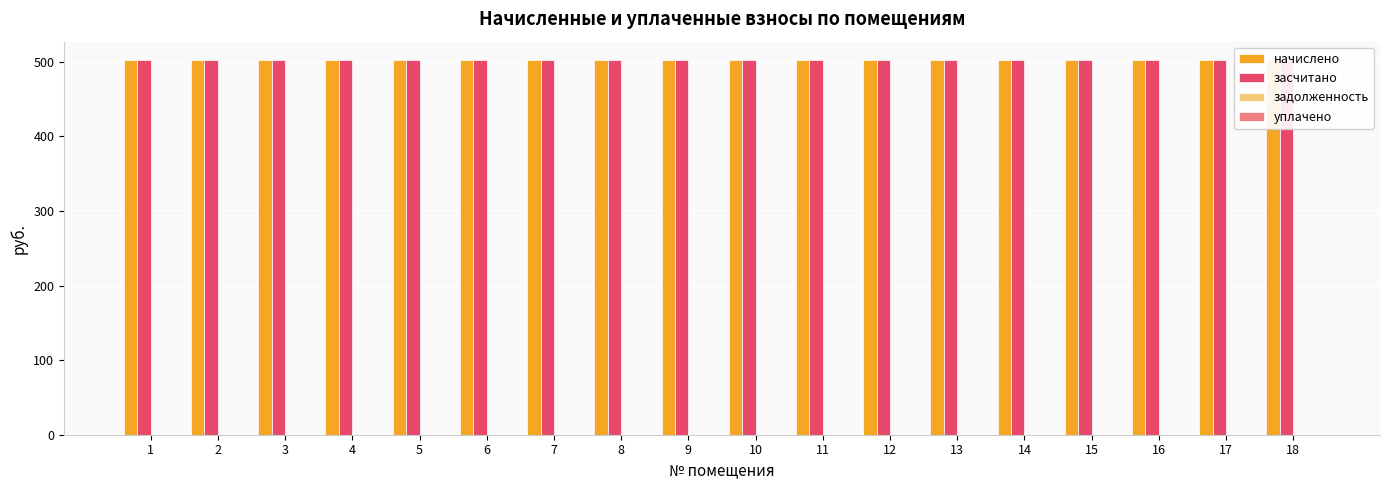

Count the number of data series in this chart.

4